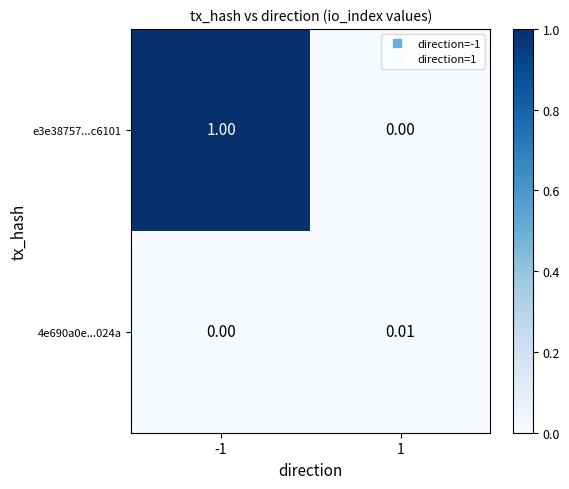

Is the value of 4e690a0e...024a at -1 greater than the value of e3e38757...c6101 at -1?

No